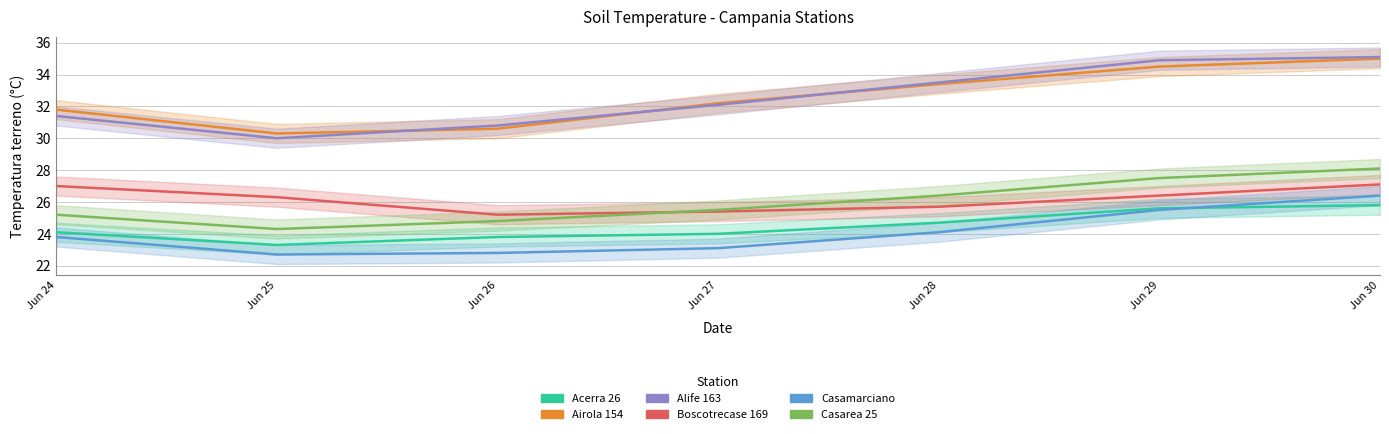

What is the difference between the maximum and minimum values in the Alife 163 series?

5.1